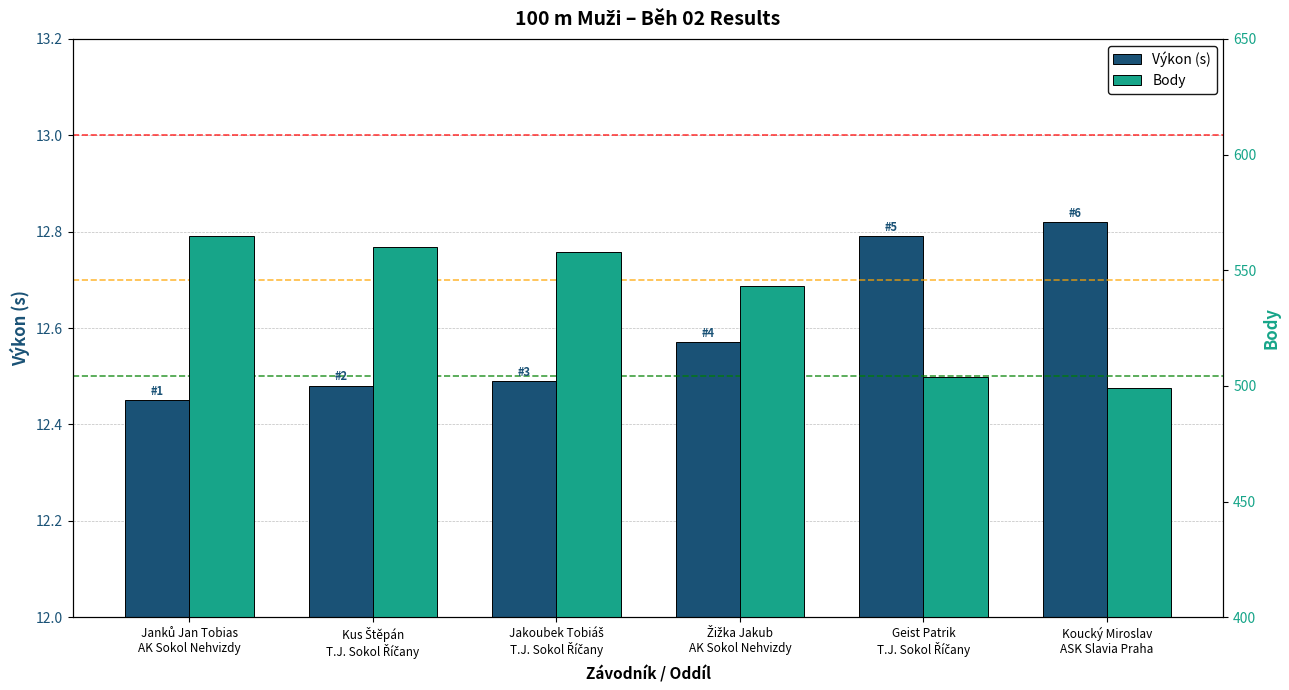

Rank the categories by Body value from highest to lowest.

Janků Jan Tobias
AK Sokol Nehvizdy, Kus Štěpán
T.J. Sokol Říčany, Jakoubek Tobiáš
T.J. Sokol Říčany, Žižka Jakub
AK Sokol Nehvizdy, Geist Patrik
T.J. Sokol Říčany, Koucký Miroslav
ASK Slavia Praha